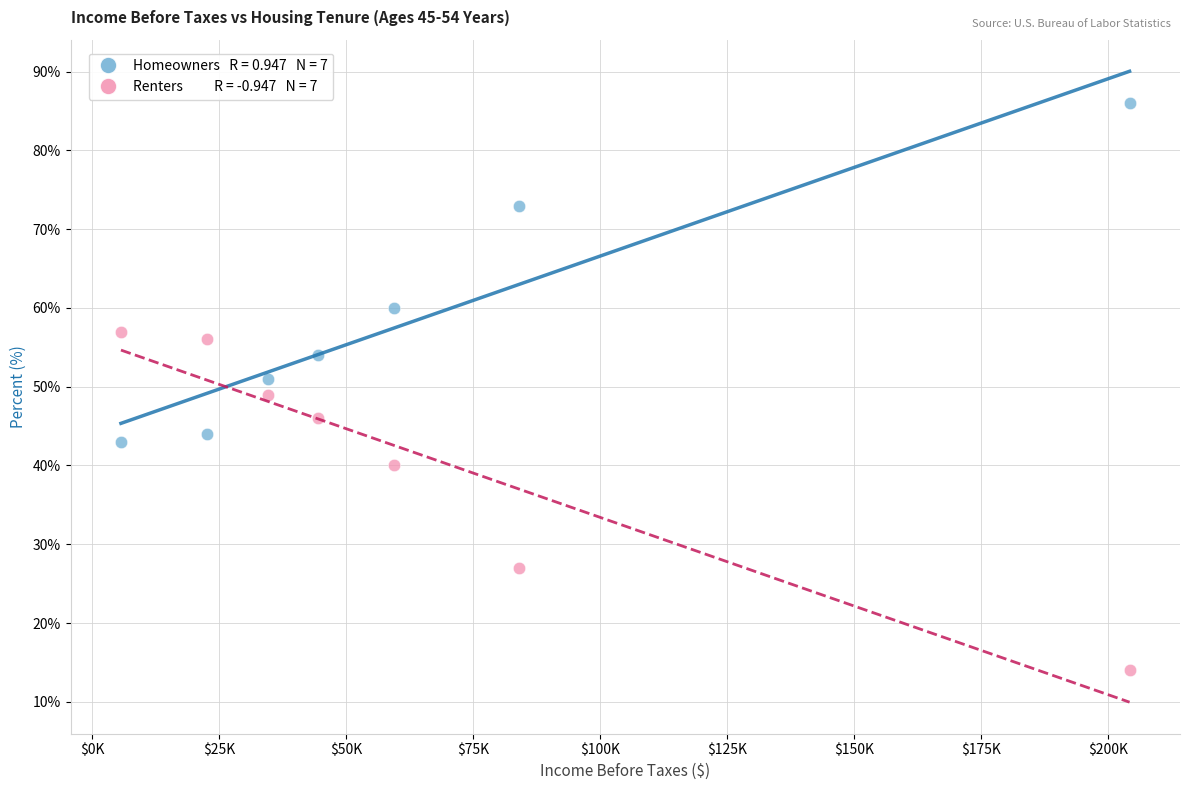

Across all data points, what is the range of Y values (max minus min)?

72